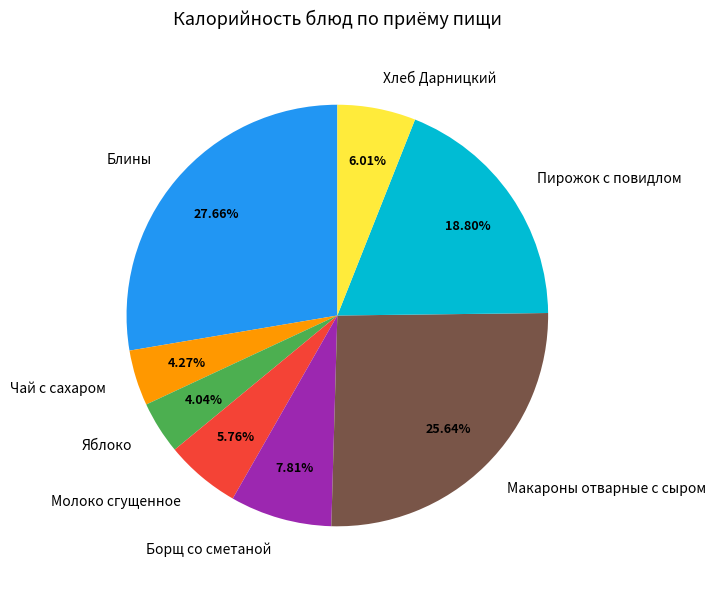

Approximately how many times larger is the value at Чай с сахаром compared to Макароны отварные с сыром?

0.2